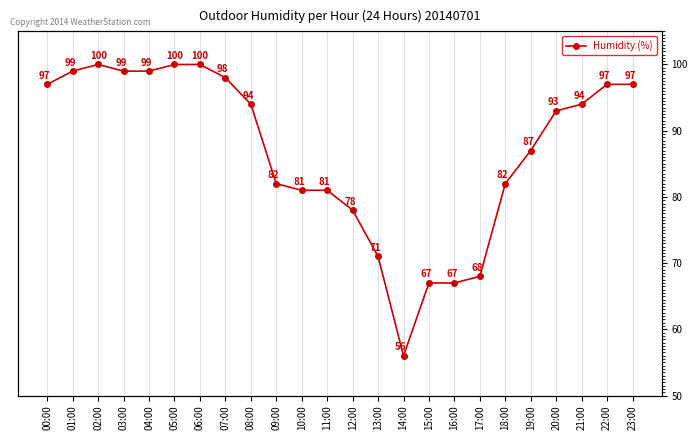

What is the ratio of the value at 12:00 to the value at 01:00?

0.8